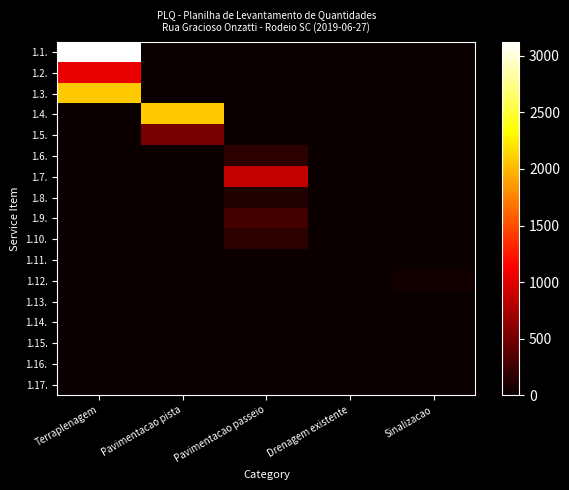

Reading left to right, extract all data points from this chart.

1.1.: Terraplenagem=3126.0	Pavimentacao pista=0.0	Pavimentacao passeio=0.0	Drenagem existente=0.0	Sinalizacao=0.0
1.2.: Terraplenagem=1042.0	Pavimentacao pista=0.0	Pavimentacao passeio=0.0	Drenagem existente=0.0	Sinalizacao=0.0
1.3.: Terraplenagem=2084.0	Pavimentacao pista=0.0	Pavimentacao passeio=0.0	Drenagem existente=0.0	Sinalizacao=0.0
1.4.: Terraplenagem=0.0	Pavimentacao pista=2084.0	Pavimentacao passeio=0.0	Drenagem existente=0.0	Sinalizacao=0.0
1.5.: Terraplenagem=0.0	Pavimentacao pista=521.0	Pavimentacao passeio=0.0	Drenagem existente=0.0	Sinalizacao=0.0
1.6.: Terraplenagem=0.0	Pavimentacao pista=0.0	Pavimentacao passeio=156.3	Drenagem existente=0.0	Sinalizacao=0.0
1.7.: Terraplenagem=0.0	Pavimentacao pista=0.0	Pavimentacao passeio=859.6	Drenagem existente=0.0	Sinalizacao=0.0
1.8.: Terraplenagem=0.0	Pavimentacao pista=0.0	Pavimentacao passeio=104.2	Drenagem existente=0.0	Sinalizacao=0.0
1.9.: Terraplenagem=0.0	Pavimentacao pista=0.0	Pavimentacao passeio=275.0	Drenagem existente=0.0	Sinalizacao=0.0
1.10.: Terraplenagem=0.0	Pavimentacao pista=0.0	Pavimentacao passeio=156.3	Drenagem existente=0.0	Sinalizacao=0.0
1.11.: Terraplenagem=0.0	Pavimentacao pista=0.0	Pavimentacao passeio=0.0	Drenagem existente=0.5	Sinalizacao=0.0
1.12.: Terraplenagem=0.0	Pavimentacao pista=0.0	Pavimentacao passeio=0.0	Drenagem existente=0.0	Sinalizacao=38.4
1.13.: Terraplenagem=0.0	Pavimentacao pista=0.0	Pavimentacao passeio=0.0	Drenagem existente=0.0	Sinalizacao=2.0
1.14.: Terraplenagem=0.0	Pavimentacao pista=0.0	Pavimentacao passeio=0.0	Drenagem existente=0.0	Sinalizacao=2.0
1.15.: Terraplenagem=0.0	Pavimentacao pista=0.0	Pavimentacao passeio=0.0	Drenagem existente=0.0	Sinalizacao=3.0
1.16.: Terraplenagem=0.0	Pavimentacao pista=0.0	Pavimentacao passeio=0.0	Drenagem existente=0.0	Sinalizacao=3.0
1.17.: Terraplenagem=0.0	Pavimentacao pista=0.0	Pavimentacao passeio=0.0	Drenagem existente=0.0	Sinalizacao=3.0